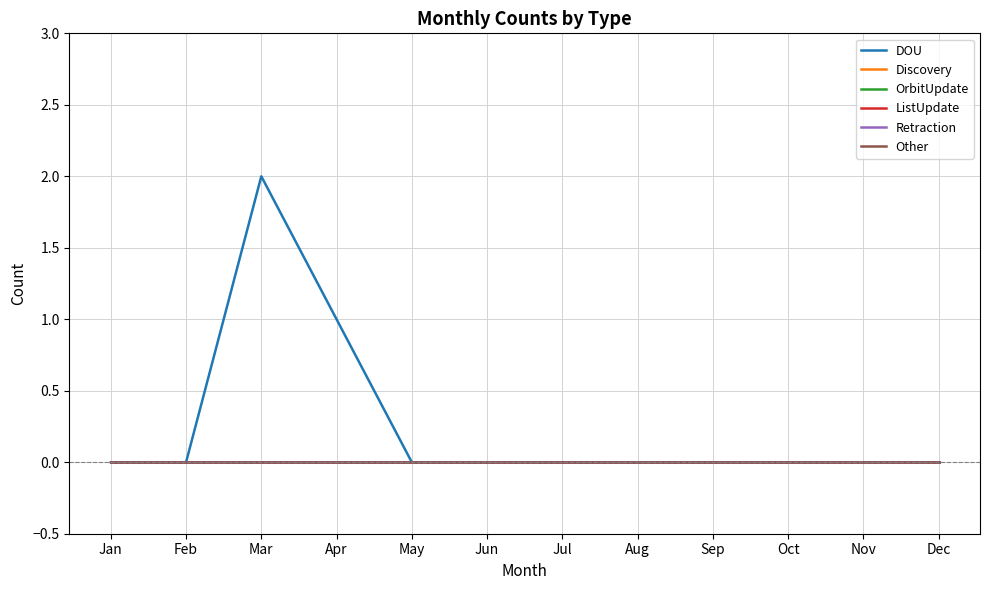

Is this an area chart (filled region under the line)?

No